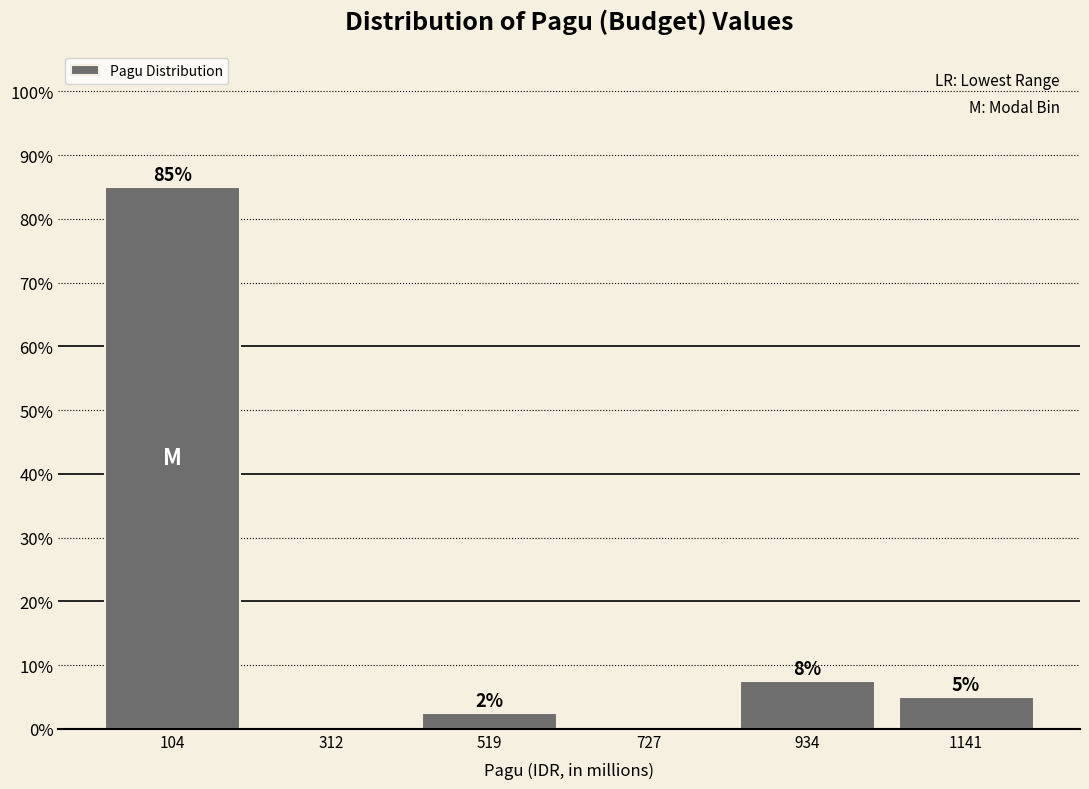

Which range on the x-axis has the tallest bar?

0 to 200